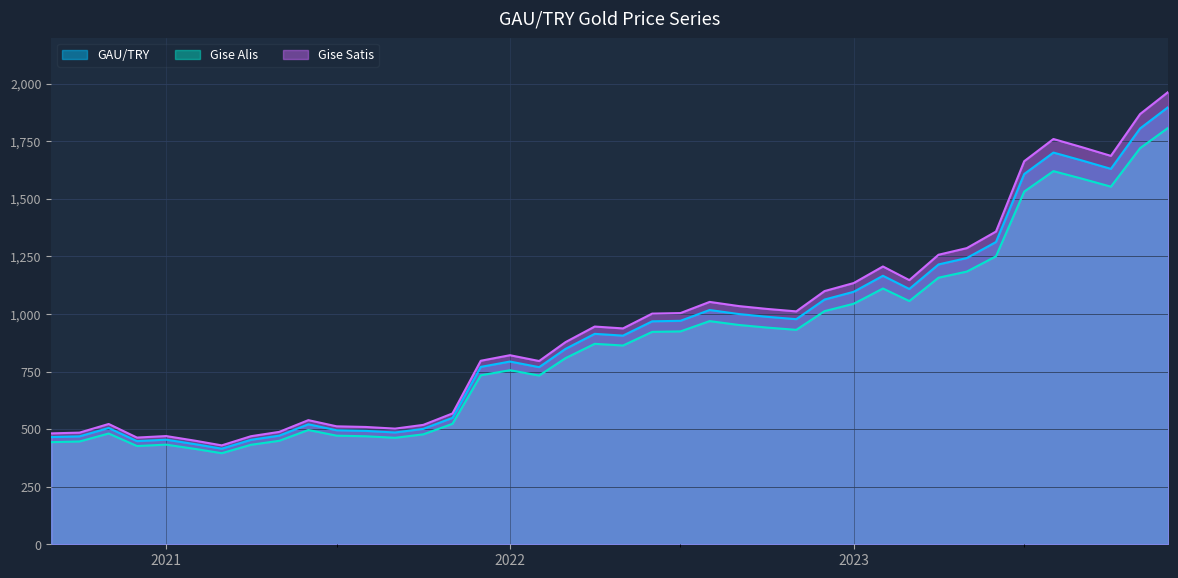

List the series in order of their peak value, highest first.

Gise Satis, GAU/TRY, Gise Alis